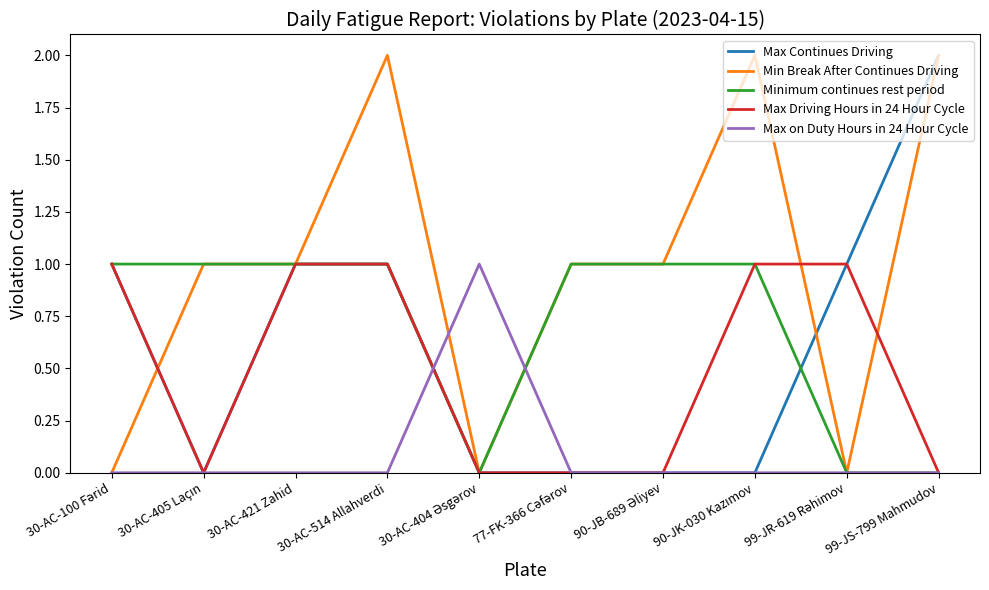

What position from the left is 30-AC-421 Zahid?

3